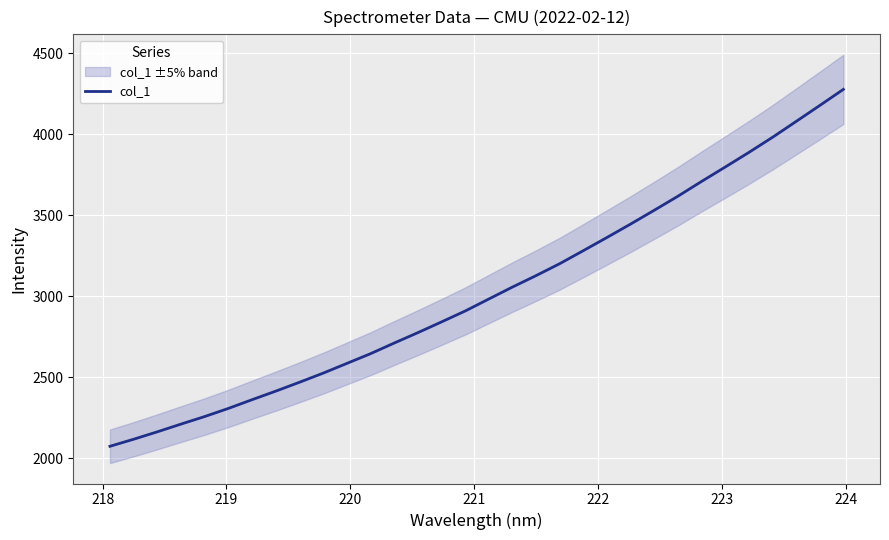

What is the maximum value for col_1?

4275.8